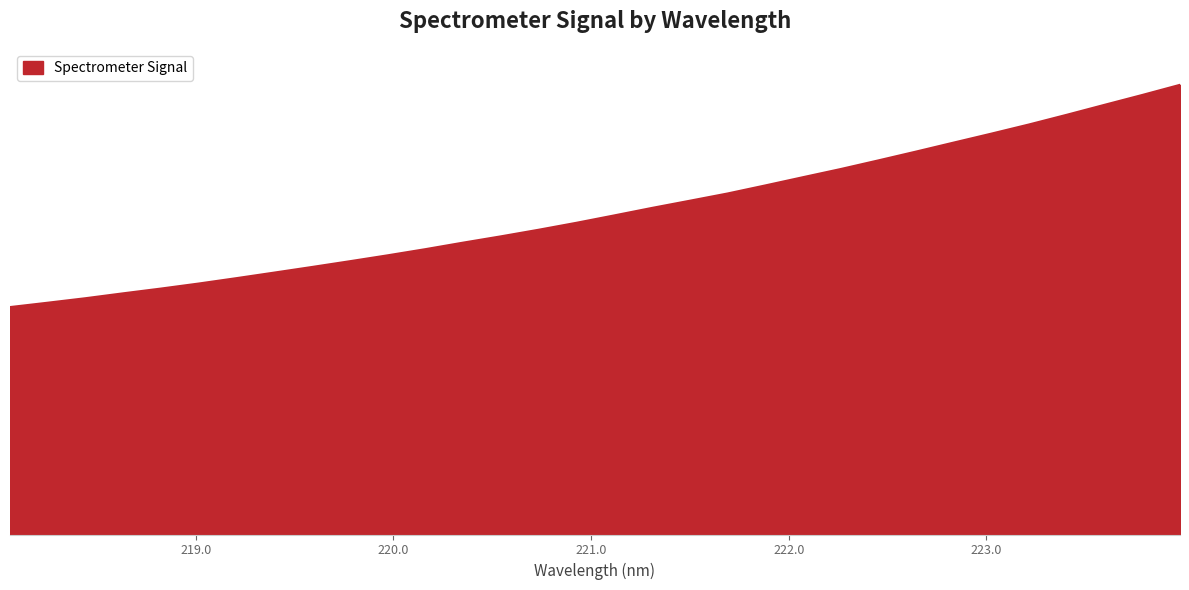

Does the chart have visible grid lines?

No